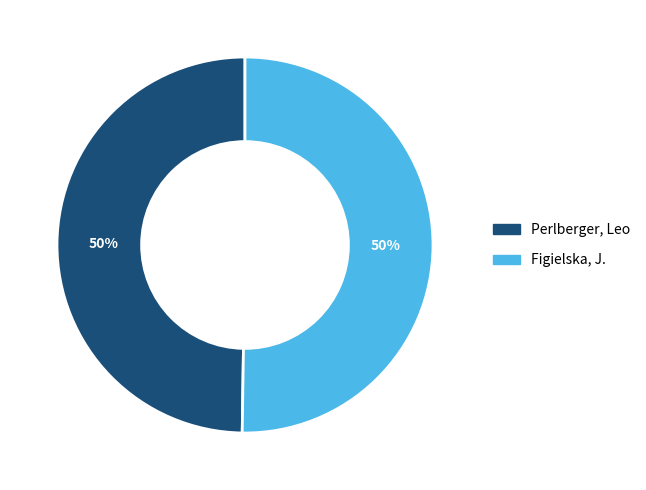

Approximately how many times larger is the value at Perlberger, Leo compared to Figielska, J.?

1.0